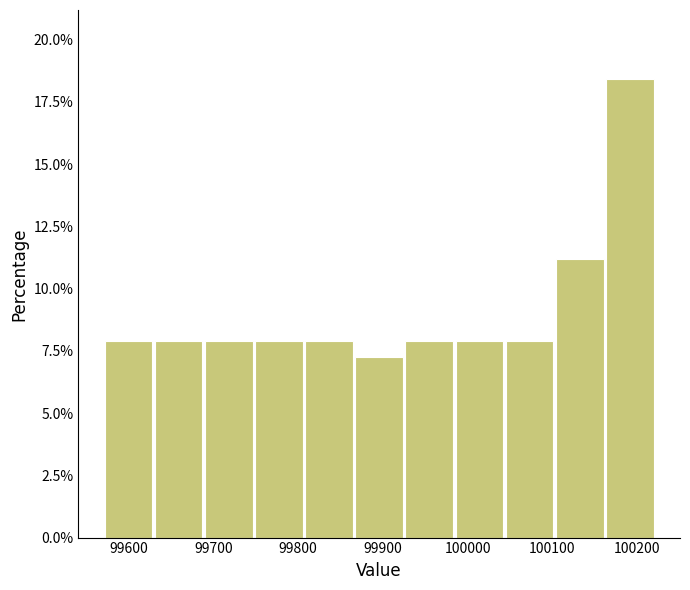

Over which range of the x-axis is the bar tallest?

100160 to 100220